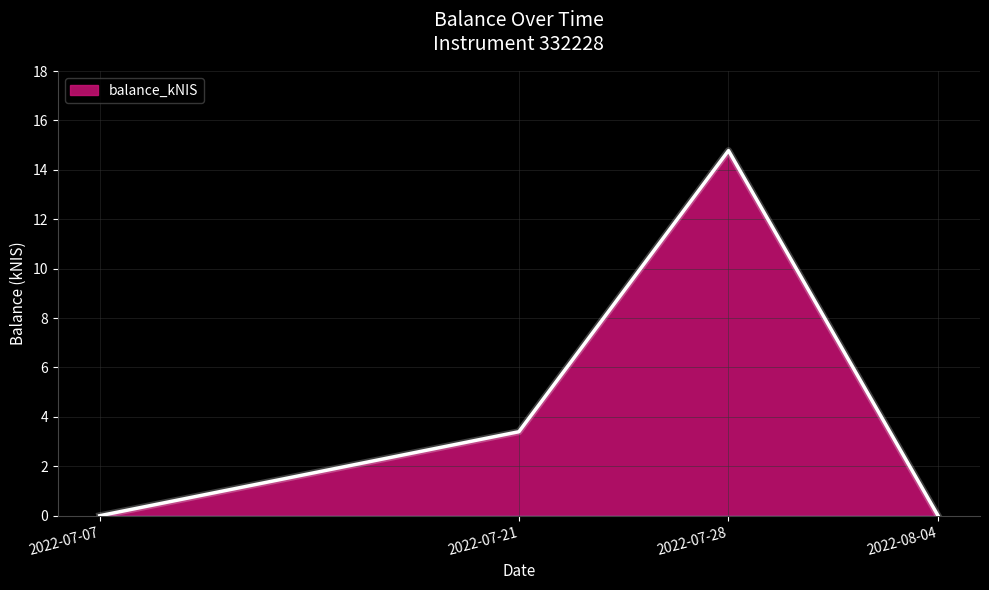

What is the difference between the maximum and minimum values?

14.8